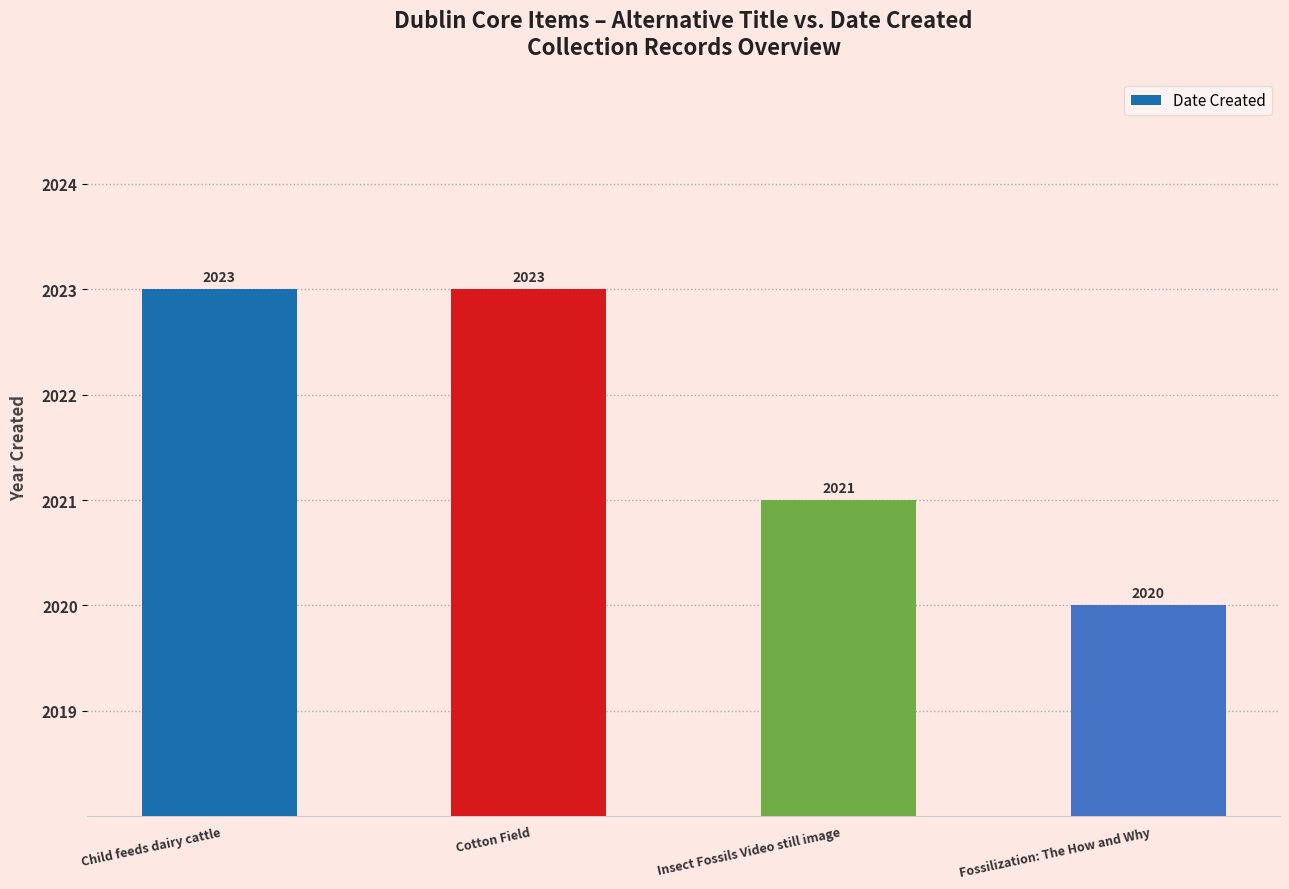

How many series are shown in this chart?

1